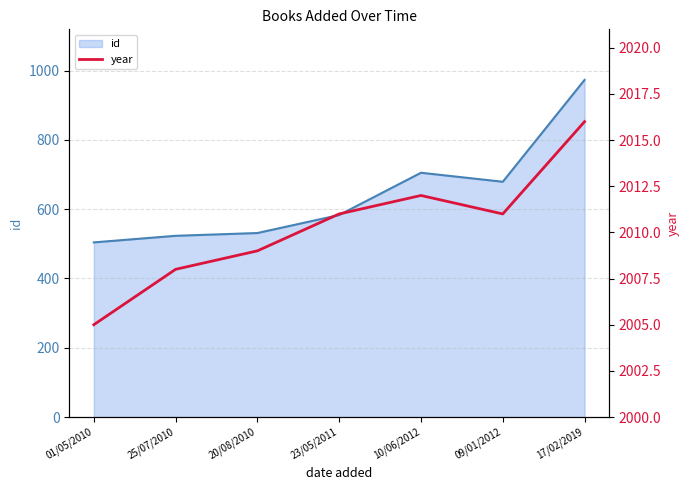

Is it true that the value at 10/06/2012 is 2981?

False